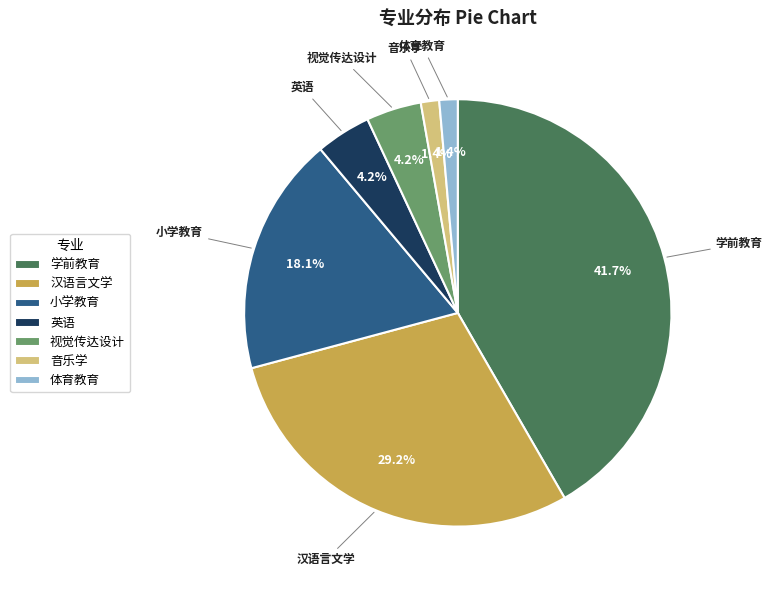

What is the largest slice in the pie chart?

学前教育